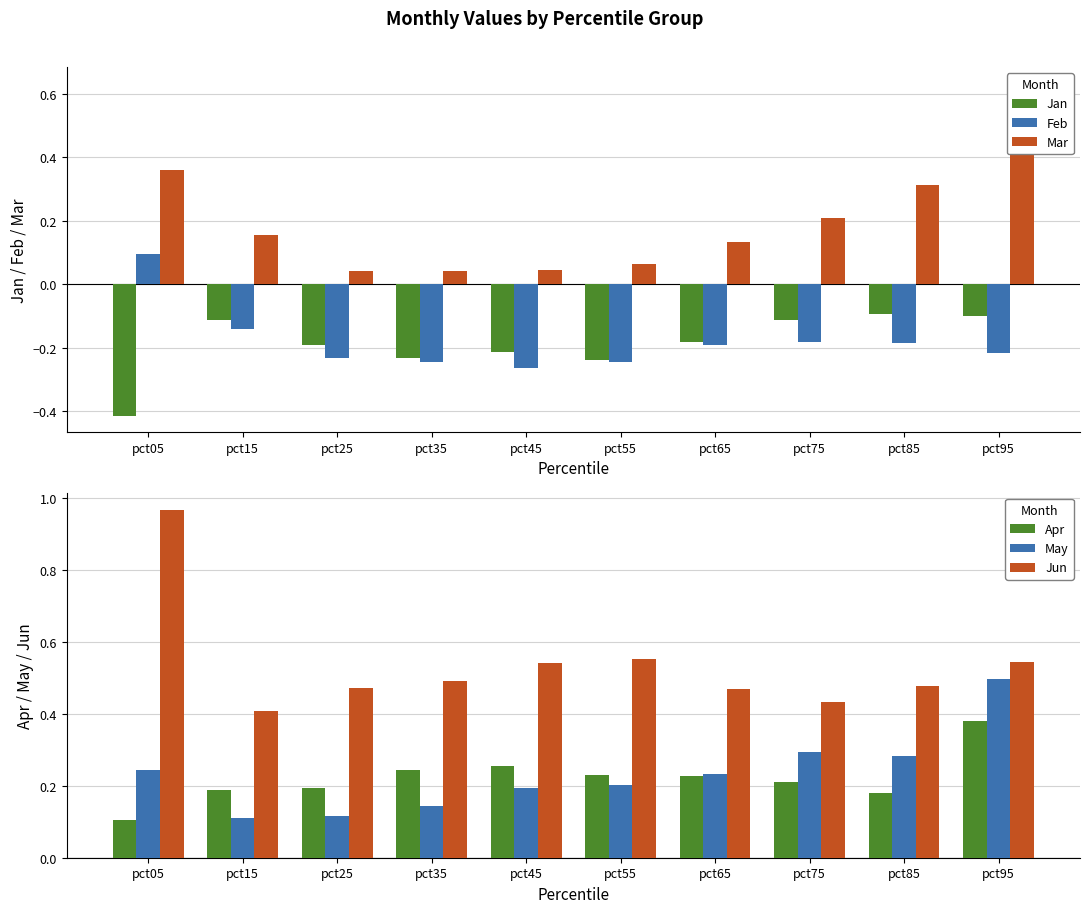

How many bars are there in total?

60